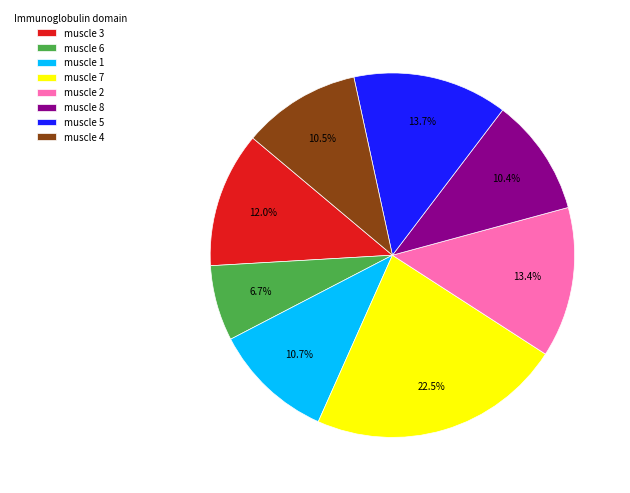

What percentage is the muscle 1 slice, to the nearest percent?

11%